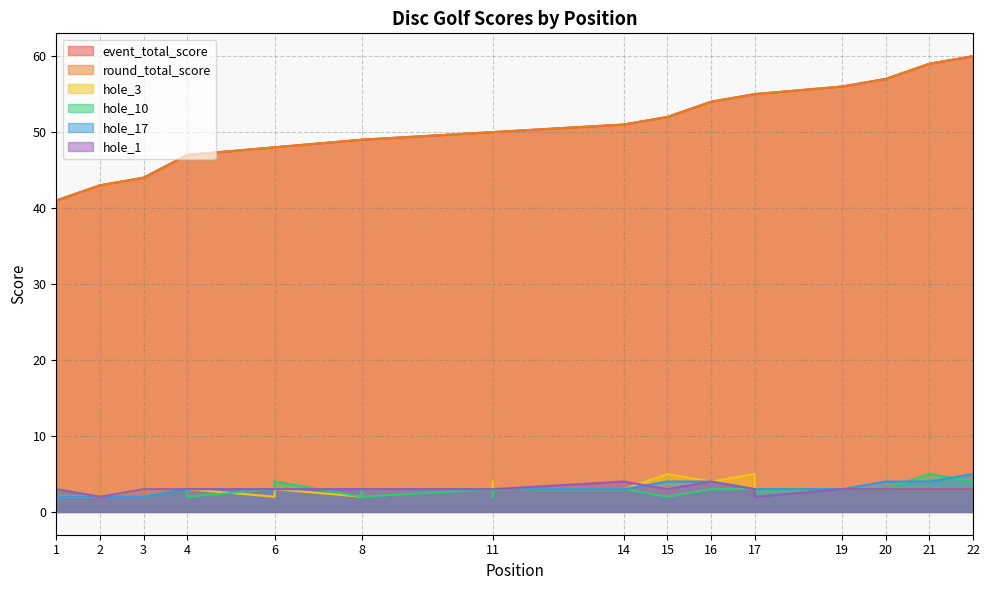

At which label is event_total_score closest to 50?

11